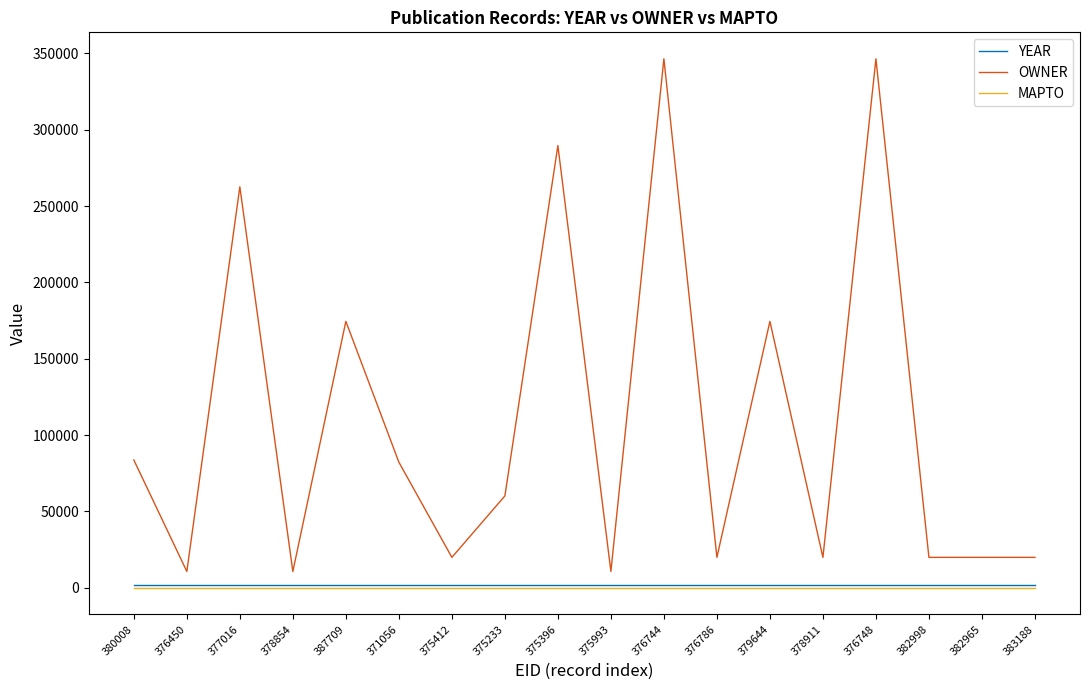

Is the value of OWNER at 375993 greater than the value of MAPTO at 375396?

Yes